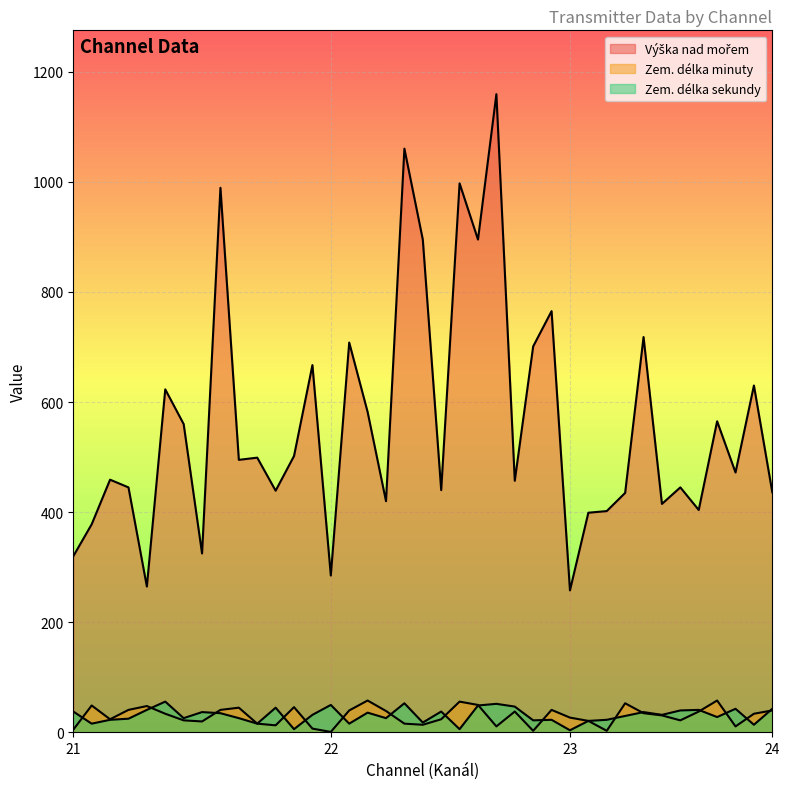

Which has a higher value, 22 or 23?

22